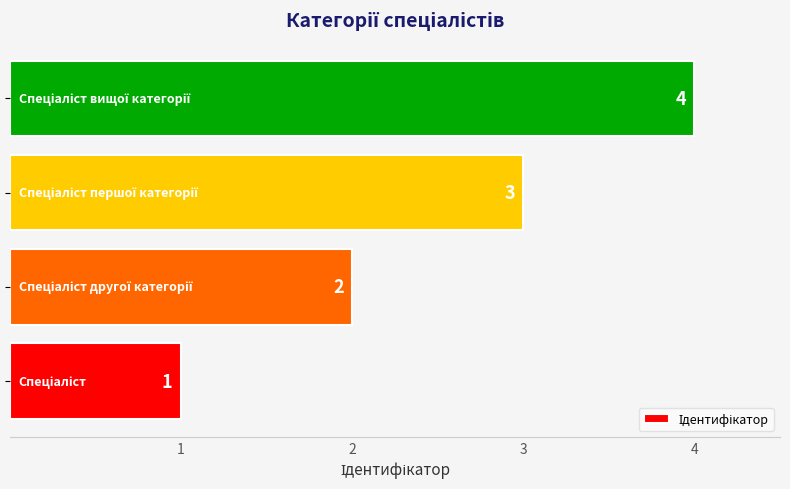

What is the greatest value displayed?

4